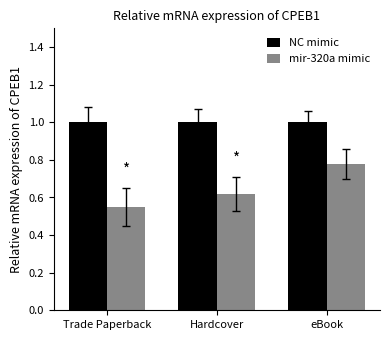

Which label corresponds to the smallest value in the chart?

Trade Paperback